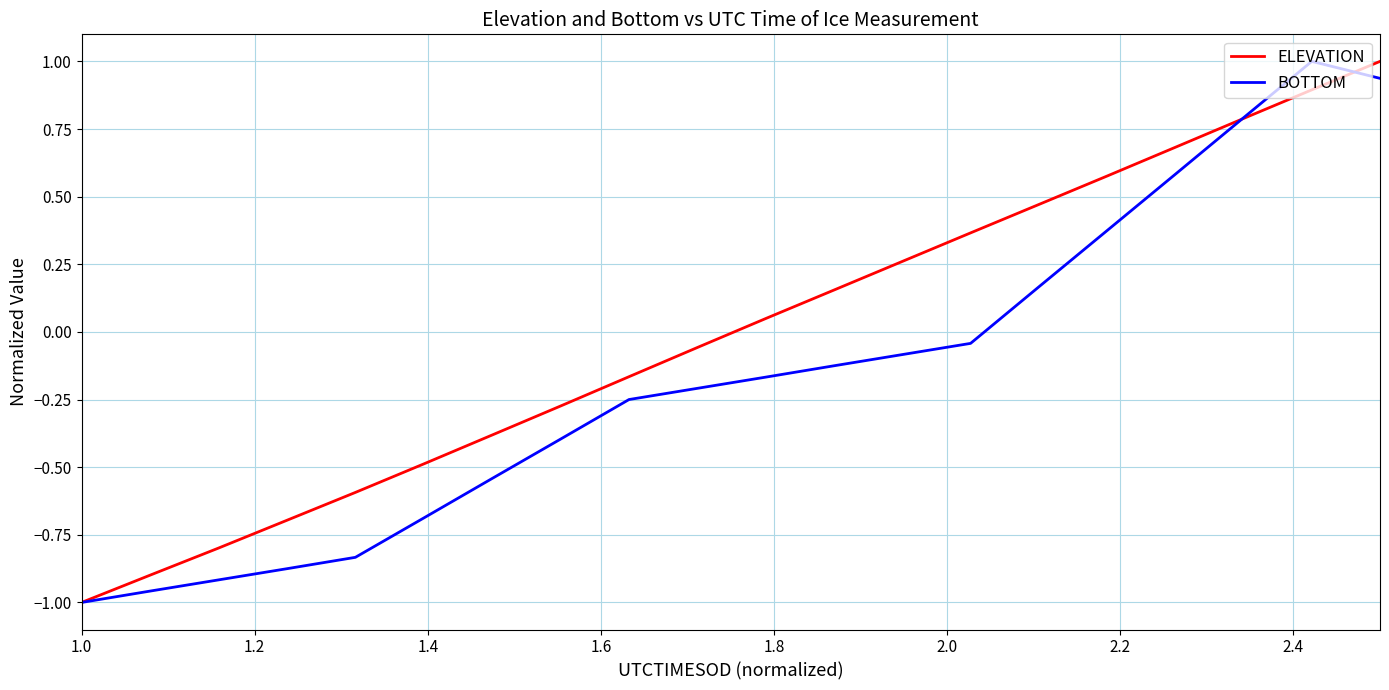

What is the maximum value for BOTTOM?

1.0